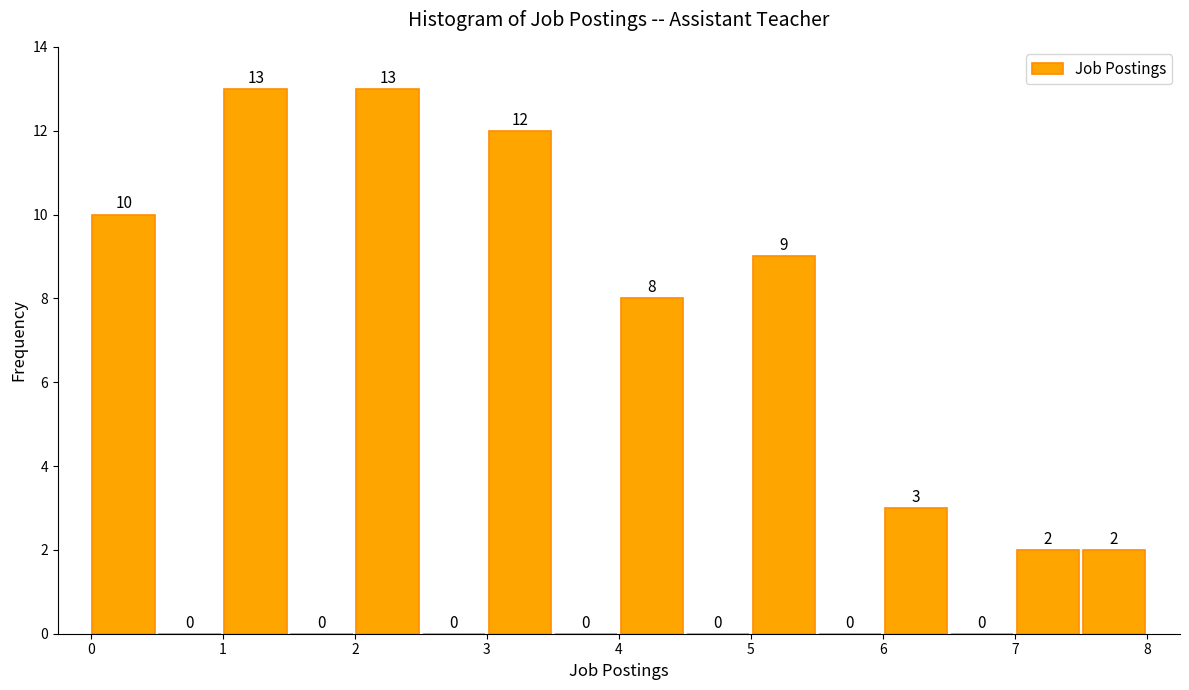

Reading left to right, list every bar in this chart as the range it spans on the x-axis followed by its height.

0.0 to 0.5: 10
0.5 to 1.0: 0
1.0 to 1.5: 13
1.5 to 2.0: 0
2.0 to 2.5: 13
2.5 to 3.0: 0
3.0 to 3.5: 12
3.5 to 4.0: 0
4.0 to 4.5: 8
4.5 to 5.0: 0
5.0 to 5.5: 9
5.5 to 6.0: 0
6.0 to 6.5: 3
6.5 to 7.0: 0
7.0 to 7.5: 2
7.5 to 8.0: 2